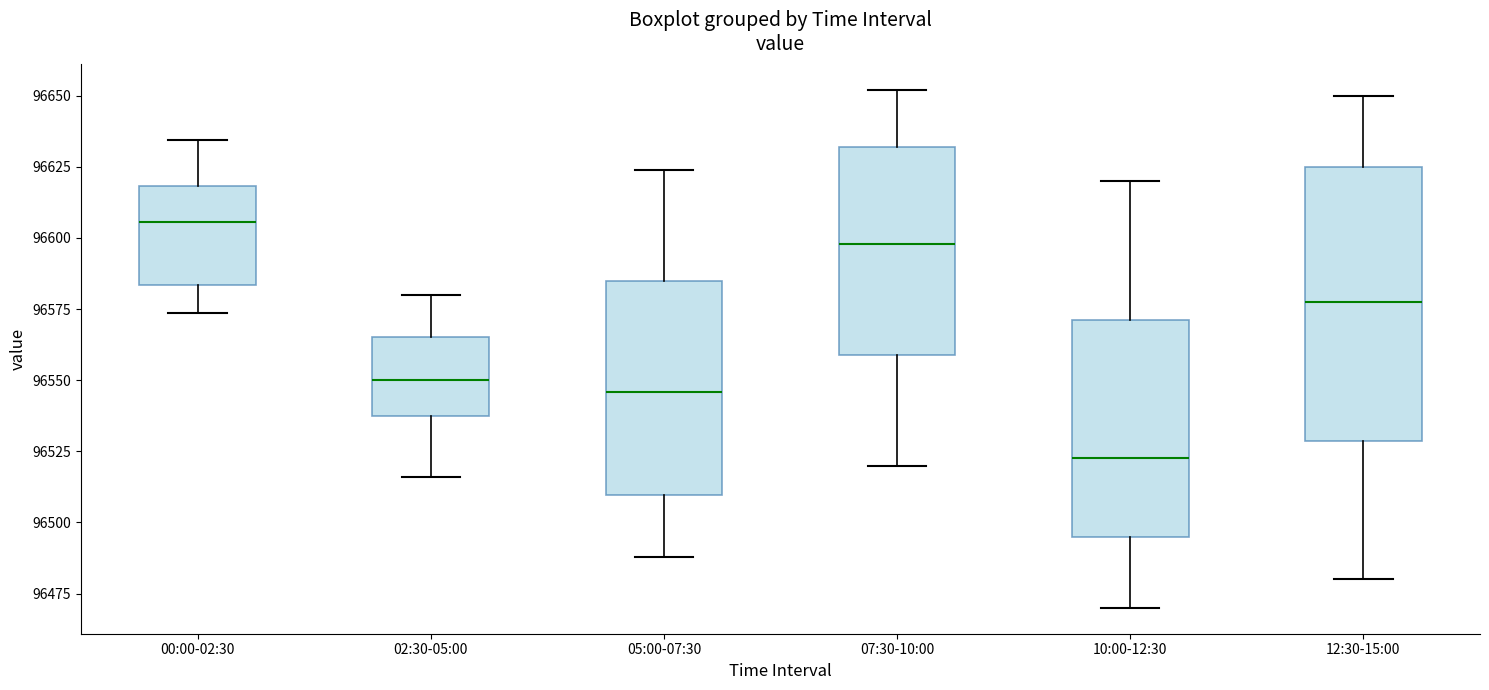

Which box is the tallest, from its lower edge to its upper edge?

12:30-15:00